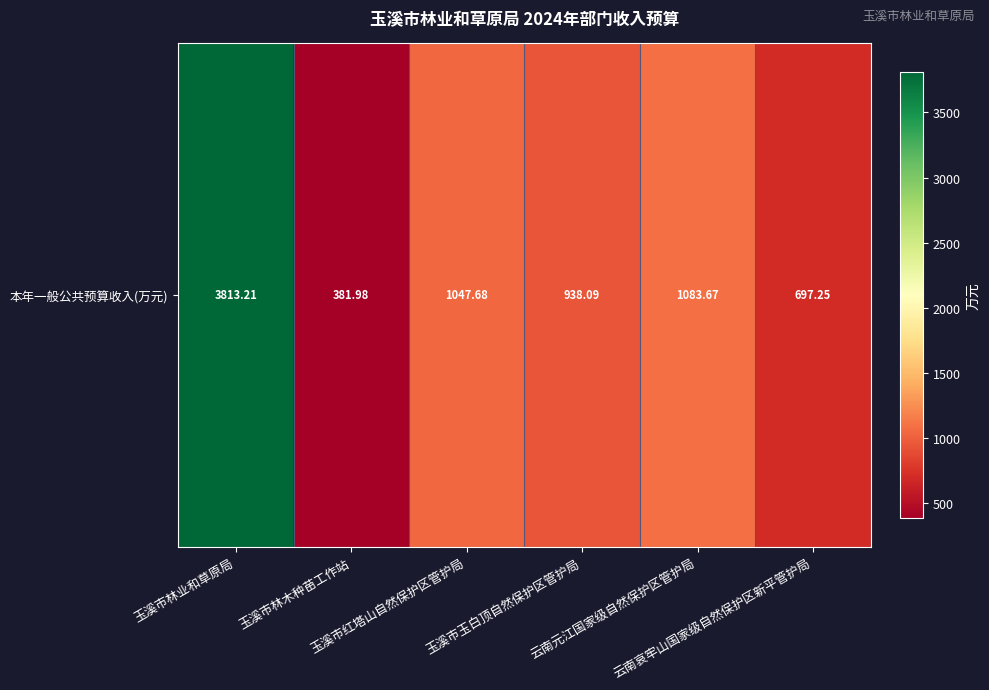

Is it true that the value at 玉溪市红塔山自然保护区管护局 is 1047.7?

True